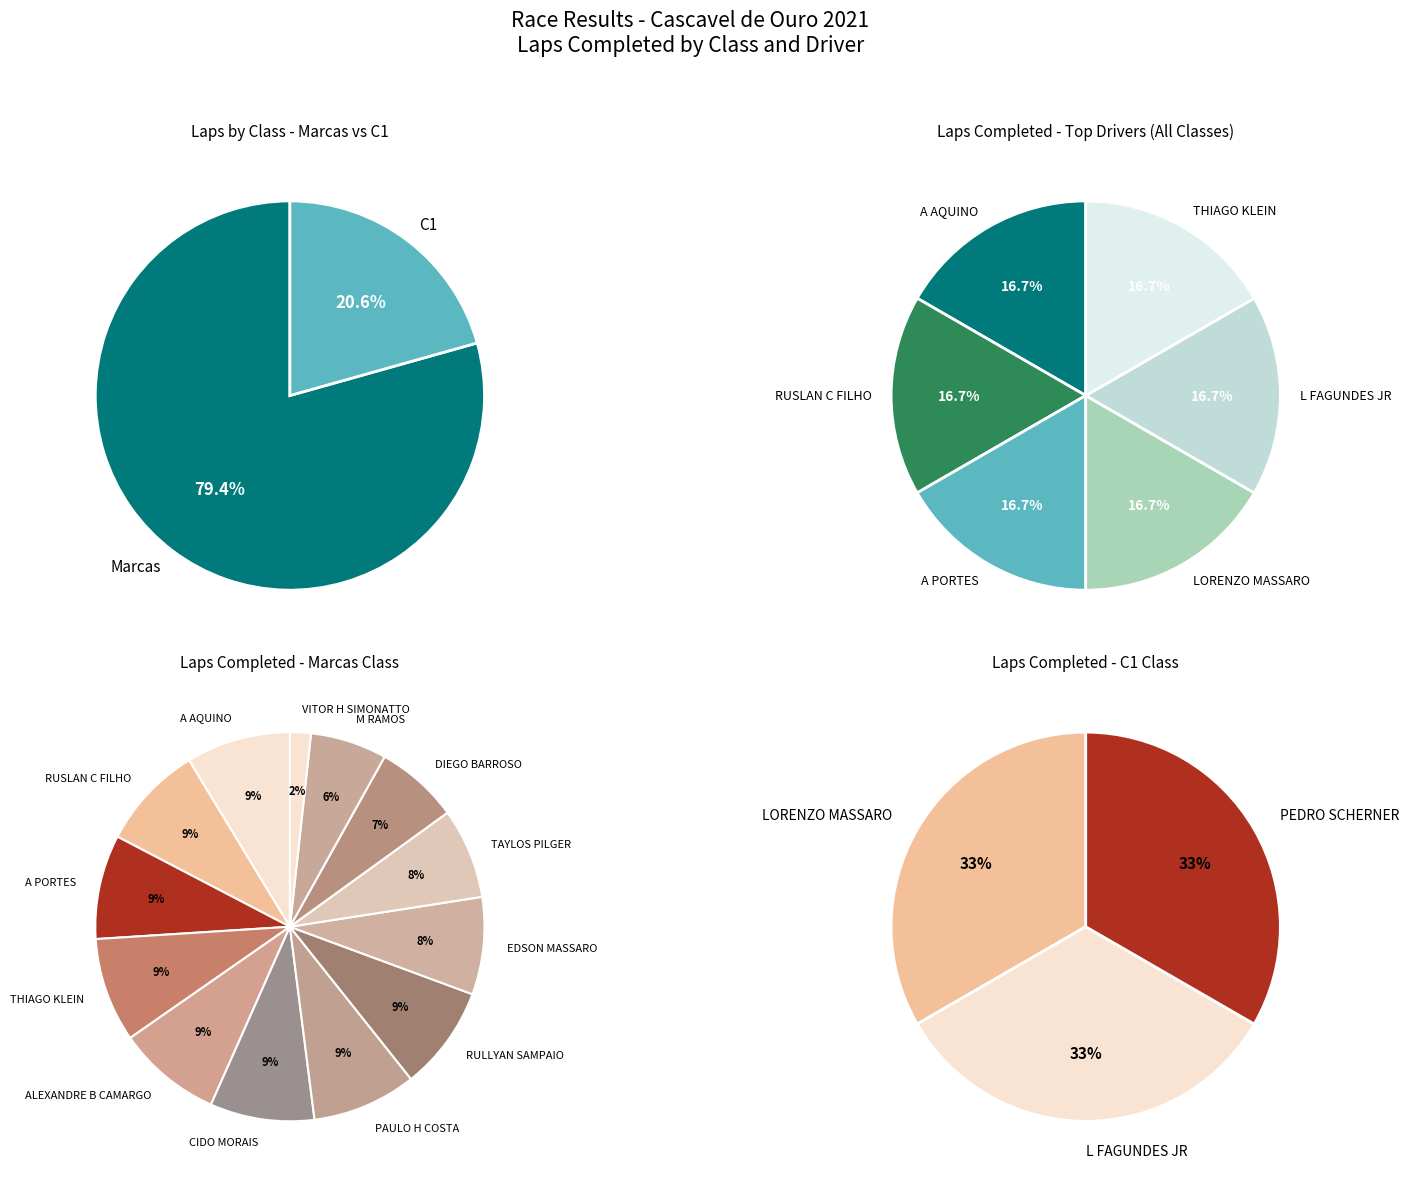

Count the number of slices in the pie.

16